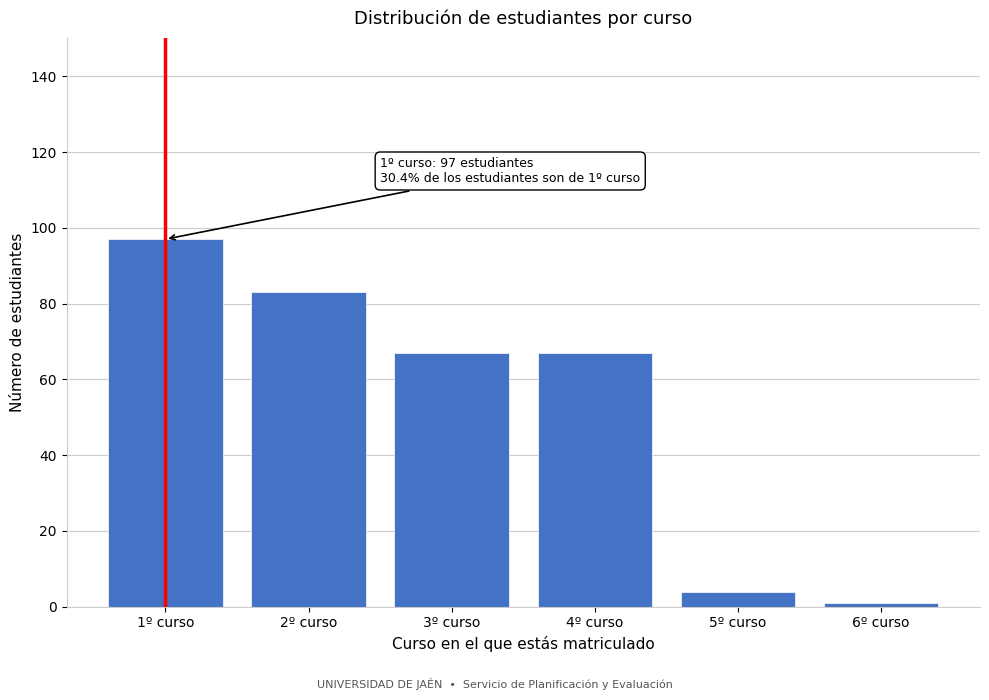

Reading left to right, extract all data points from this chart.

97	83	67	67	4	1